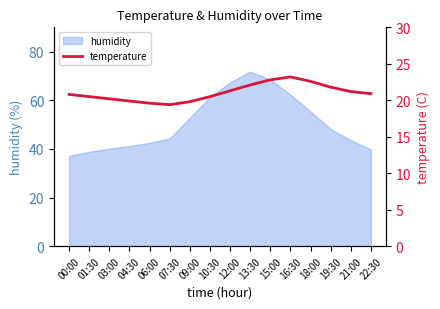

What is the maximum value for humidity?

71.8